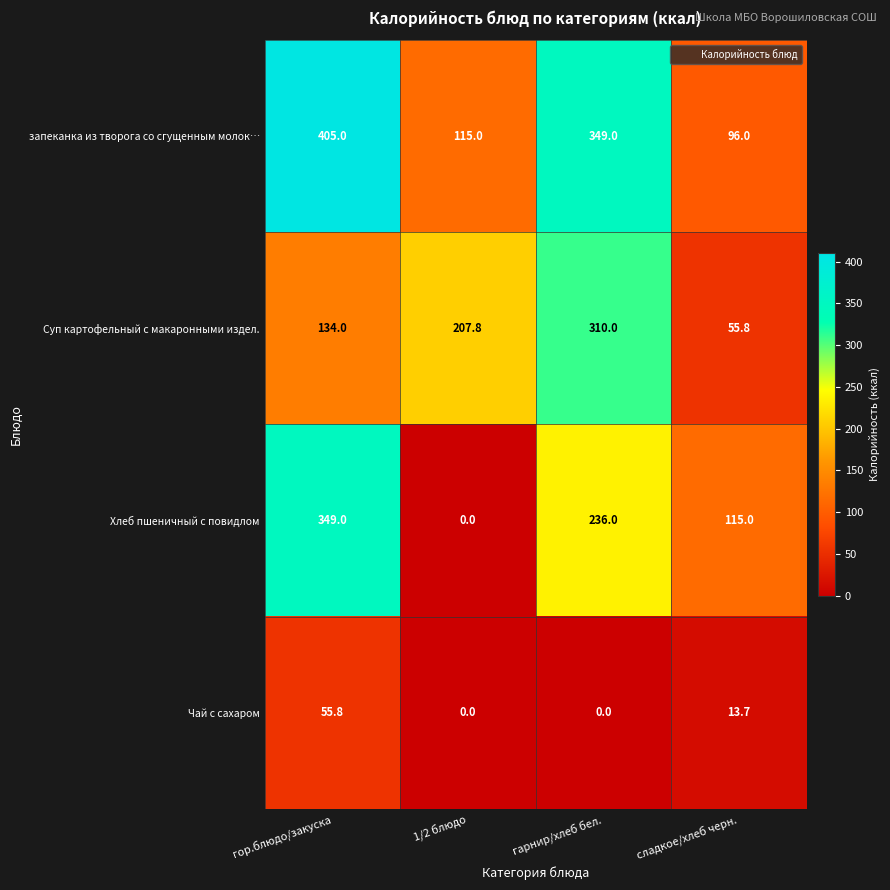

At how many categories does at least one series exceed 88?

4